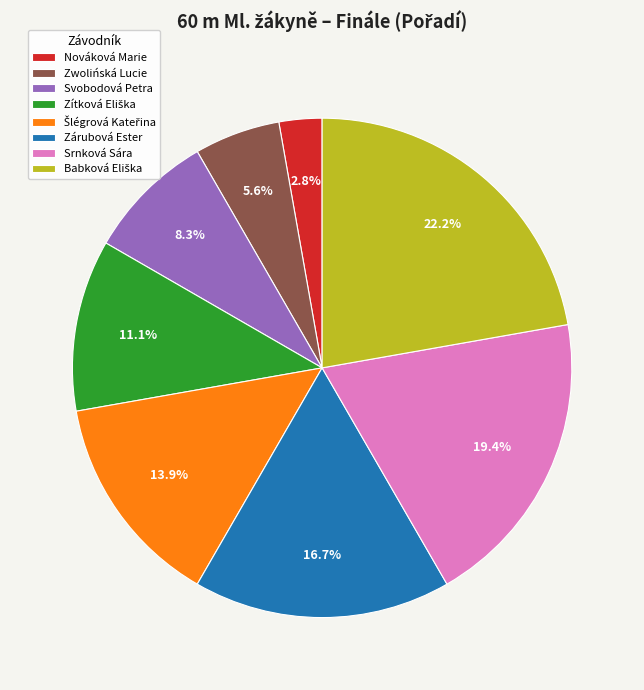

To the nearest percent, what percentage of the pie is Nováková Marie?

3%